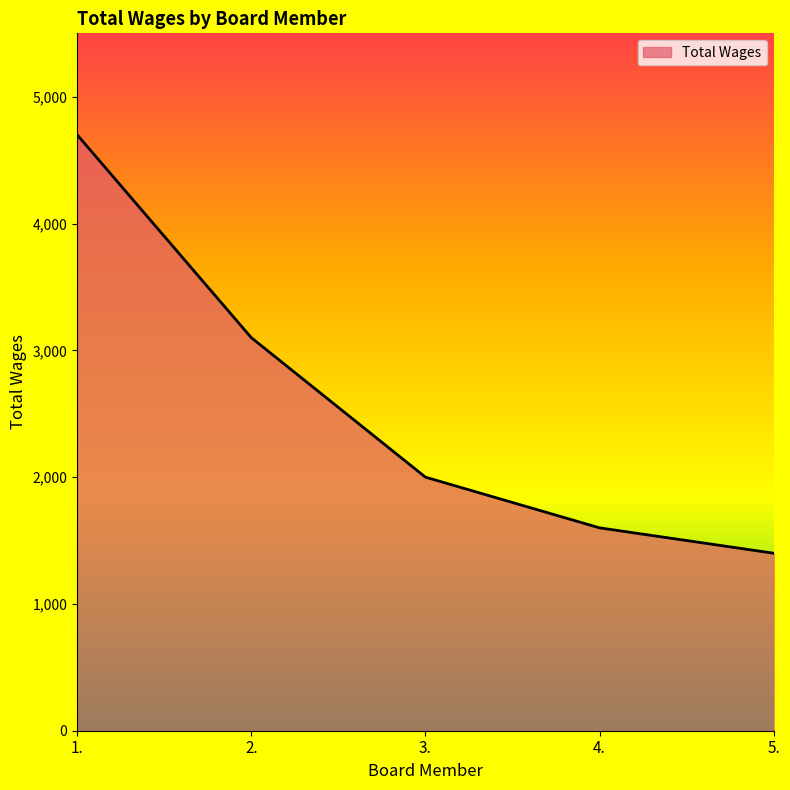

Approximately how many times larger is the value at 1. compared to 5.?

3.4